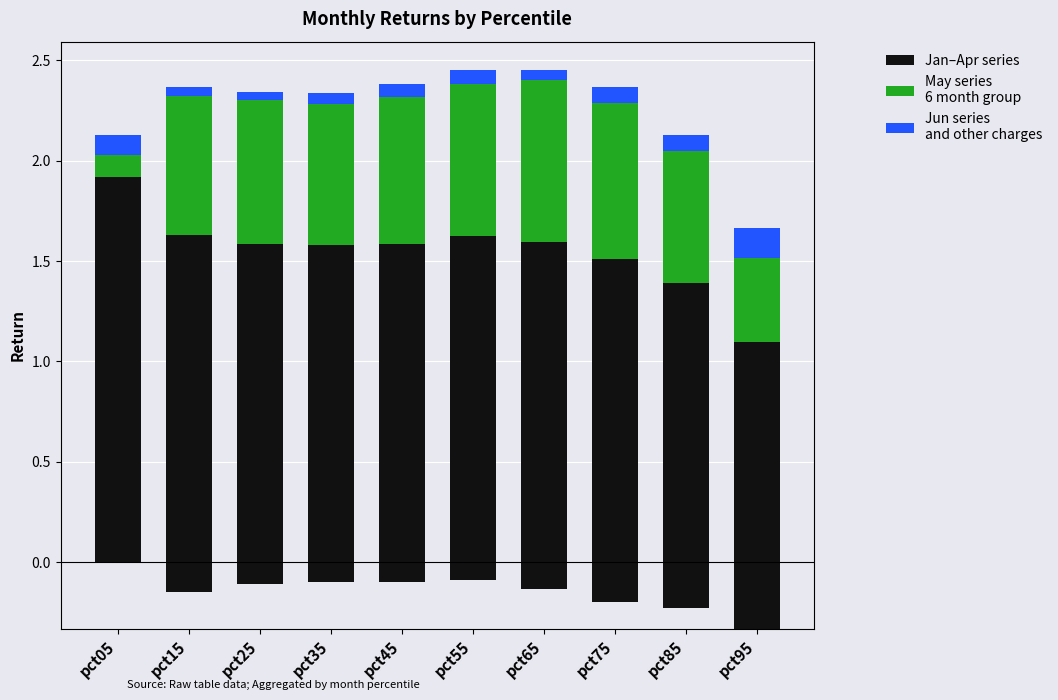

How many groups of bars are there?

10